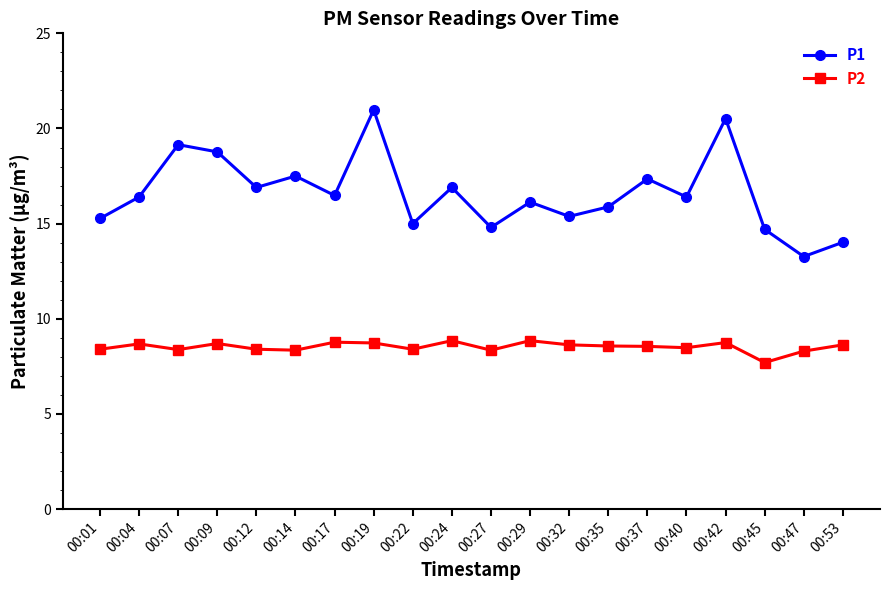

Which series has the largest range (max minus min)?

P1